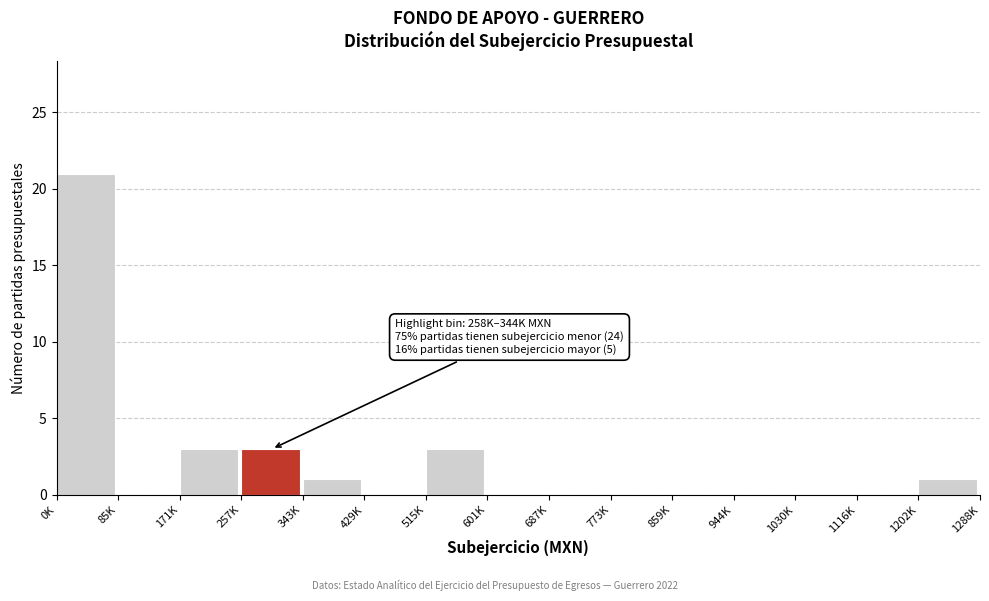

Reading left to right, what are all the values shown in this chart?

0K=21	85K=0	171K=3	257K=3	343K=1	429K=0	515K=3	601K=0	687K=0	773K=0	859K=0	944K=0	1030K=0	1116K=0	1202K=1